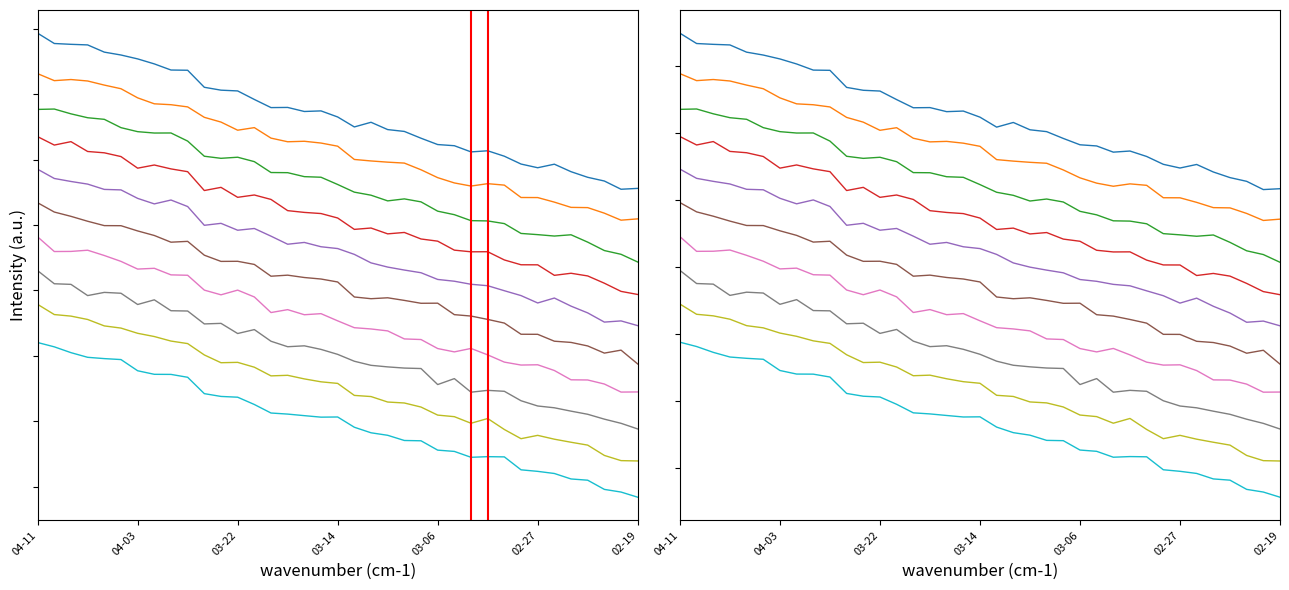

The value at 2024-02-21 is 0.1. True or false?

False